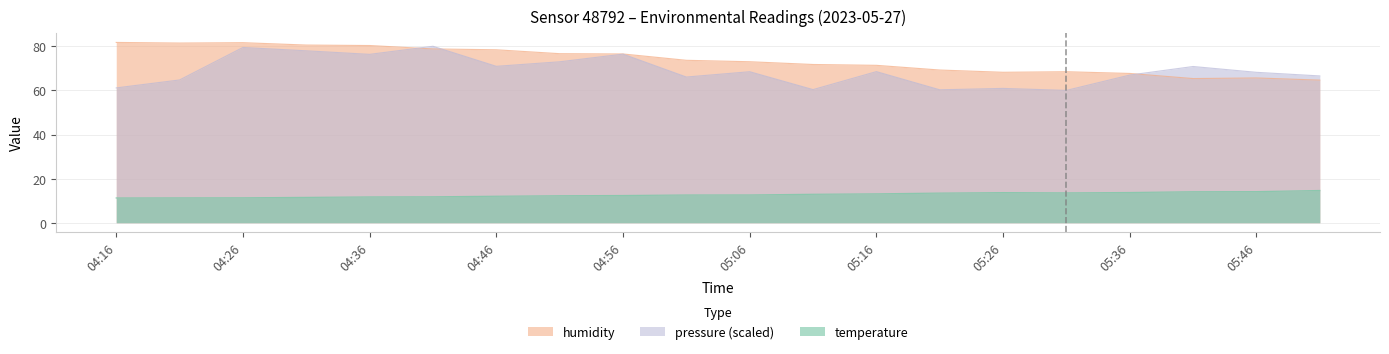

What is the label of the 1st point from the left?

04:16